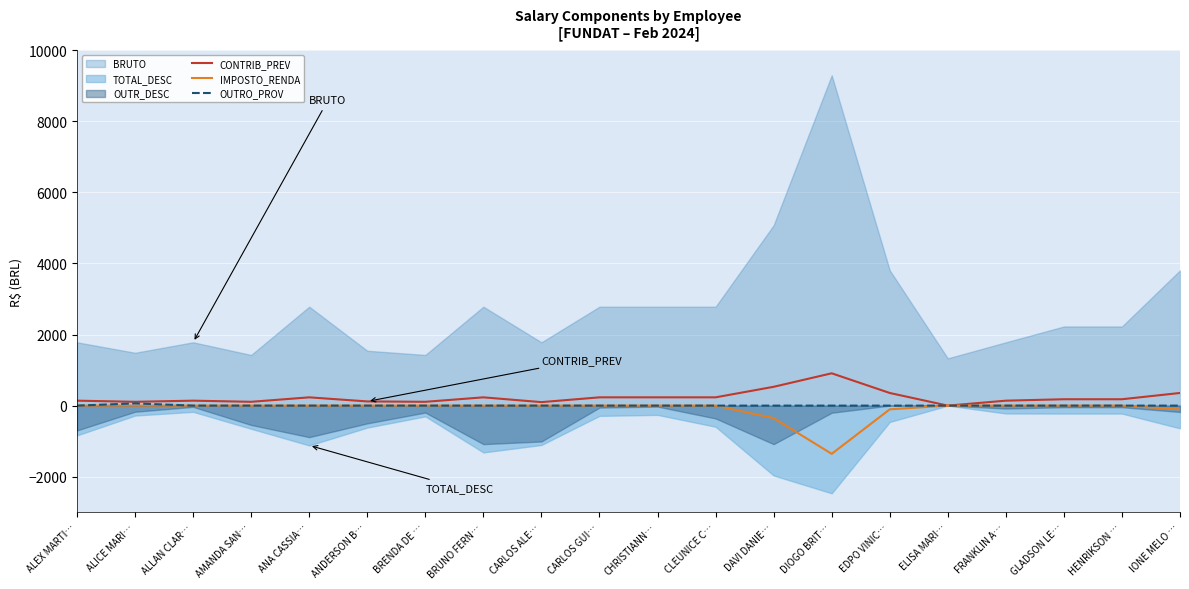

What is the difference between the maximum and minimum values in the IMPOSTO_RENDA series?

1356.7